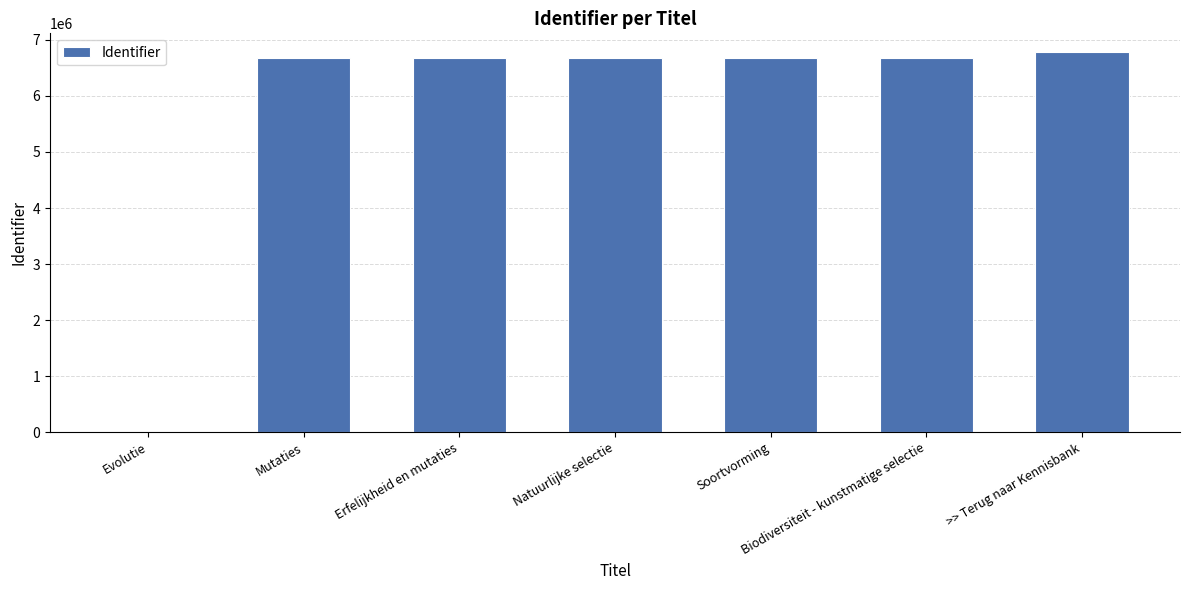

What is the approximate value at Erfelijkheid en mutaties?

6667490